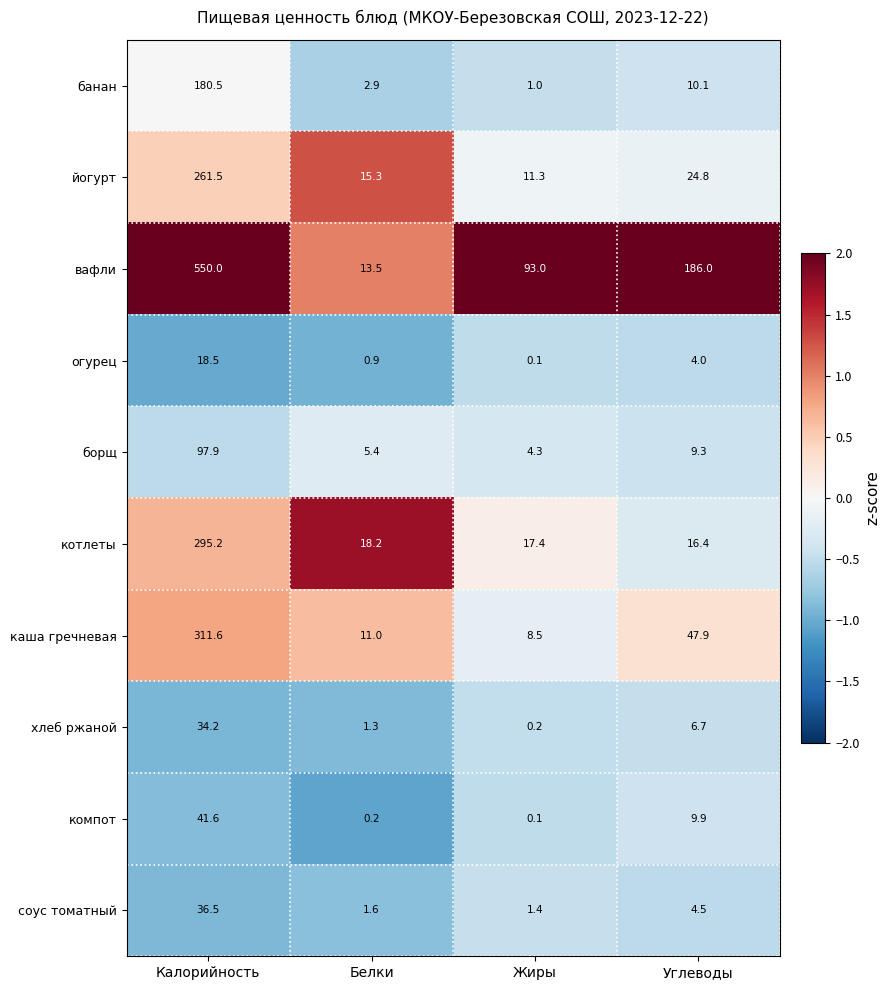

What is the spread (max minus min) of values at Жиры?

92.9